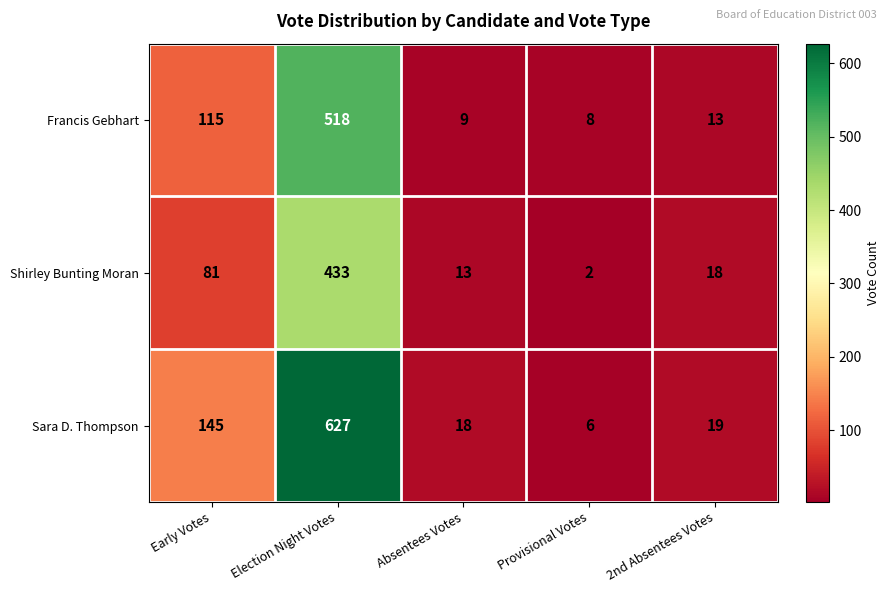

Reading right to left, transcribe all the data shown in this chart.

Francis Gebhart: 13	8	9	518	115
Shirley Bunting Moran: 18	2	13	433	81
Sara D. Thompson: 19	6	18	627	145